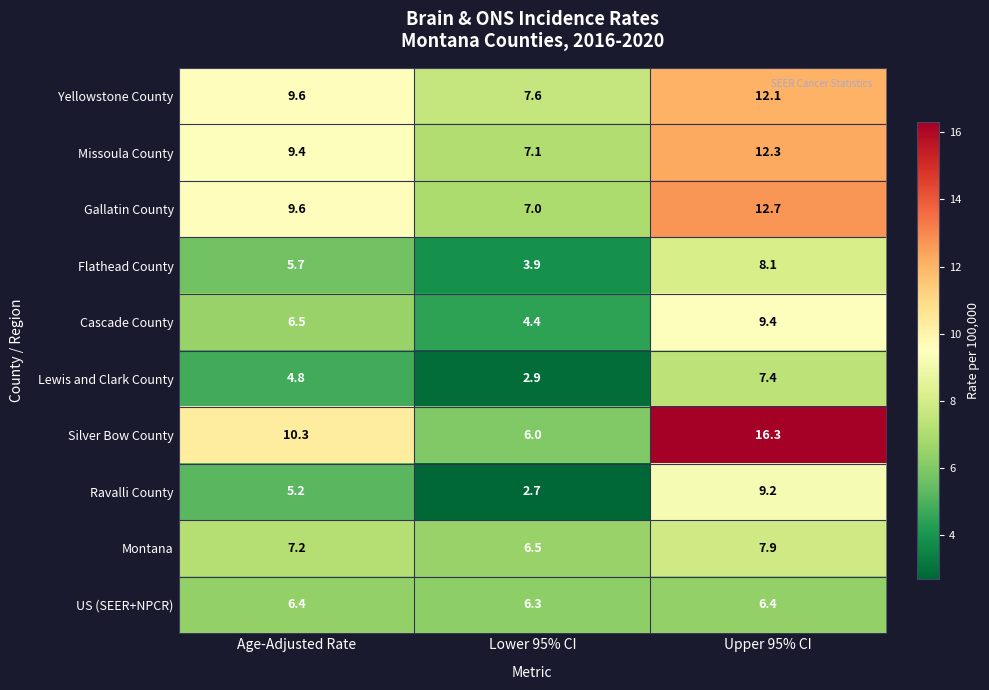

Reading left to right, what are all the values shown in this chart?

Yellowstone County: Age-Adjusted Rate=9.6	Lower 95% CI=7.6	Upper 95% CI=12.1
Missoula County: Age-Adjusted Rate=9.4	Lower 95% CI=7.1	Upper 95% CI=12.3
Gallatin County: Age-Adjusted Rate=9.6	Lower 95% CI=7.0	Upper 95% CI=12.7
Flathead County: Age-Adjusted Rate=5.7	Lower 95% CI=3.9	Upper 95% CI=8.1
Cascade County: Age-Adjusted Rate=6.5	Lower 95% CI=4.4	Upper 95% CI=9.4
Lewis and Clark County: Age-Adjusted Rate=4.8	Lower 95% CI=2.9	Upper 95% CI=7.4
Silver Bow County: Age-Adjusted Rate=10.3	Lower 95% CI=6.0	Upper 95% CI=16.3
Ravalli County: Age-Adjusted Rate=5.2	Lower 95% CI=2.7	Upper 95% CI=9.2
Montana: Age-Adjusted Rate=7.2	Lower 95% CI=6.5	Upper 95% CI=7.9
US (SEER+NPCR): Age-Adjusted Rate=6.4	Lower 95% CI=6.3	Upper 95% CI=6.4